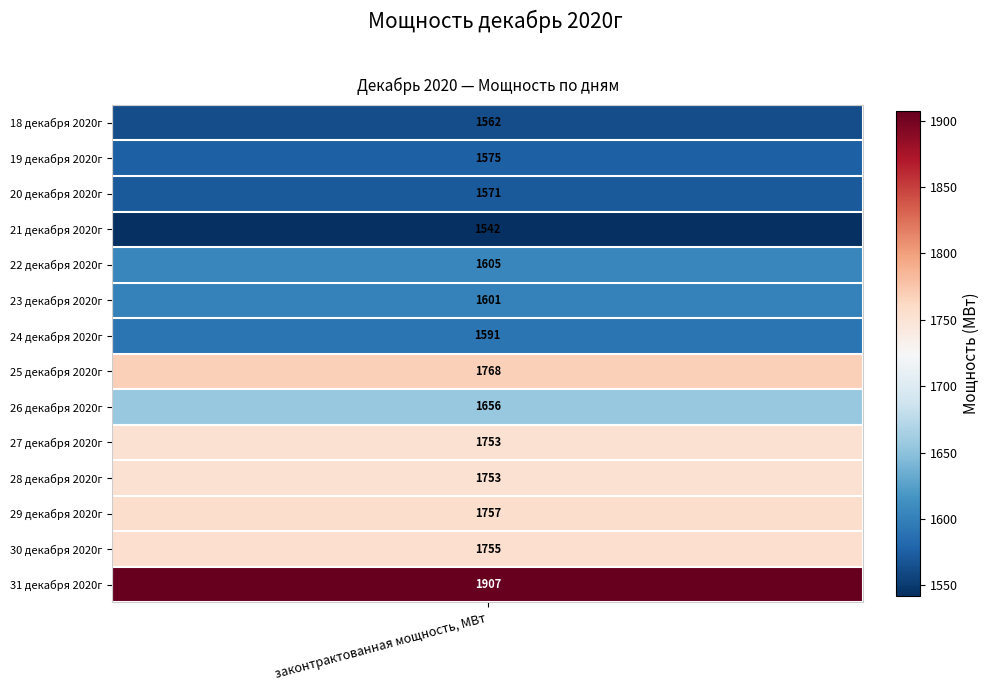

Which series has the widest spread of values?

31 декабря 2020г